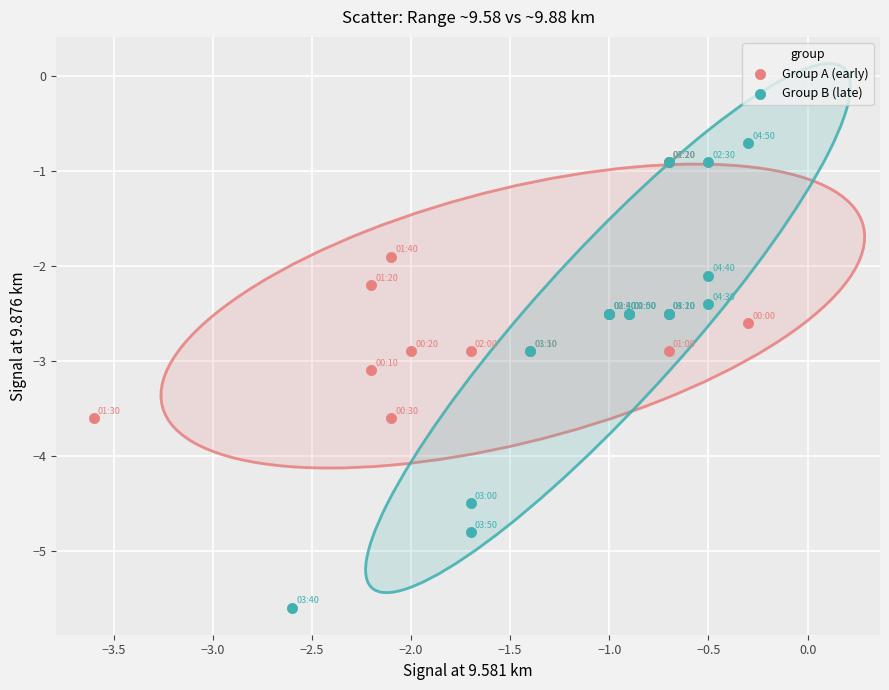

Which series has the largest Y range (max minus min)?

Group B (late)